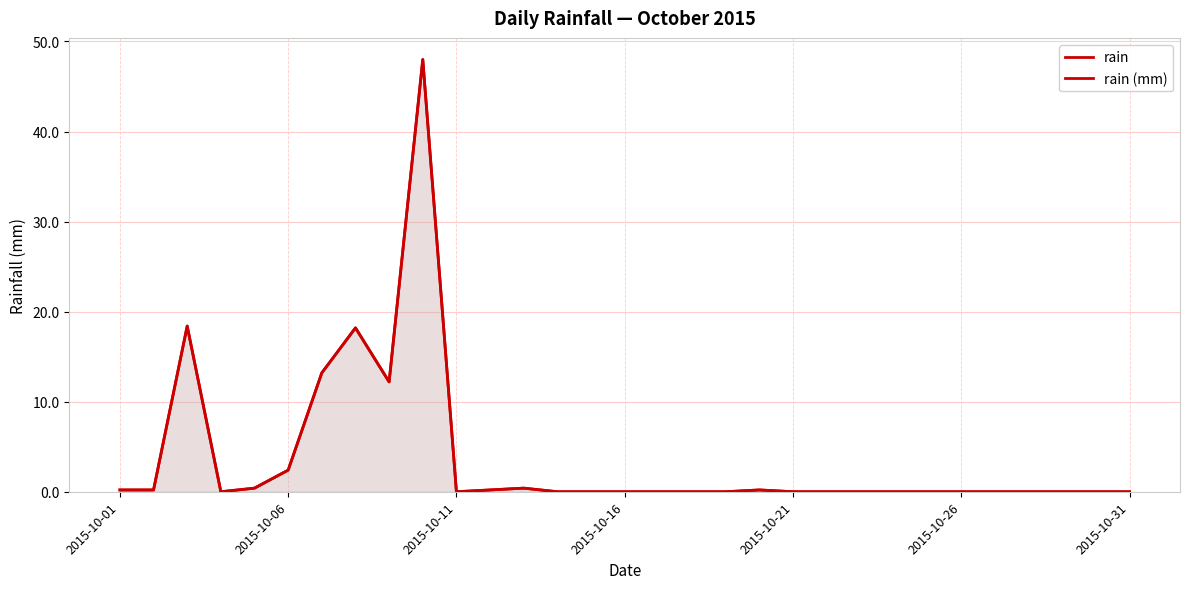

What is the difference between the maximum and minimum values in the rain series?

48.0